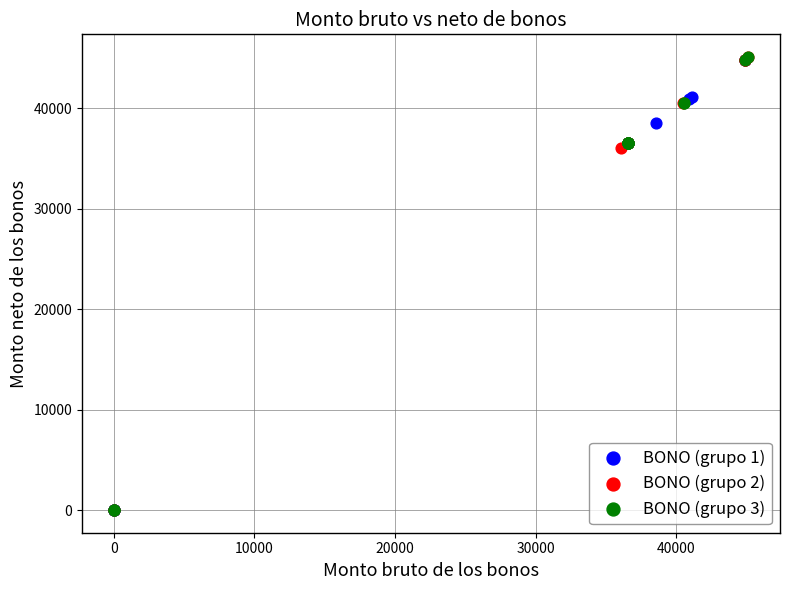

What are all the series names shown in the legend?

BONO (grupo 1), BONO (grupo 2), BONO (grupo 3)